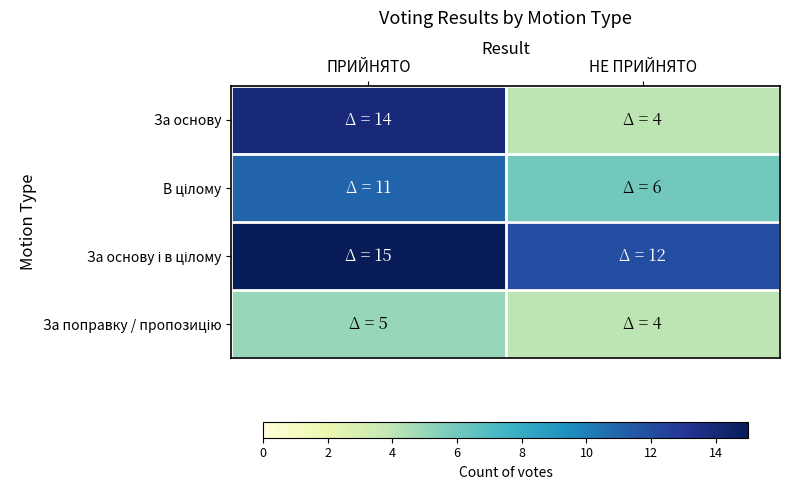

Rank the series at ПРИЙНЯТО from lowest to highest value.

За поправку / пропозицію, В цілому, За основу, За основу і в цілому